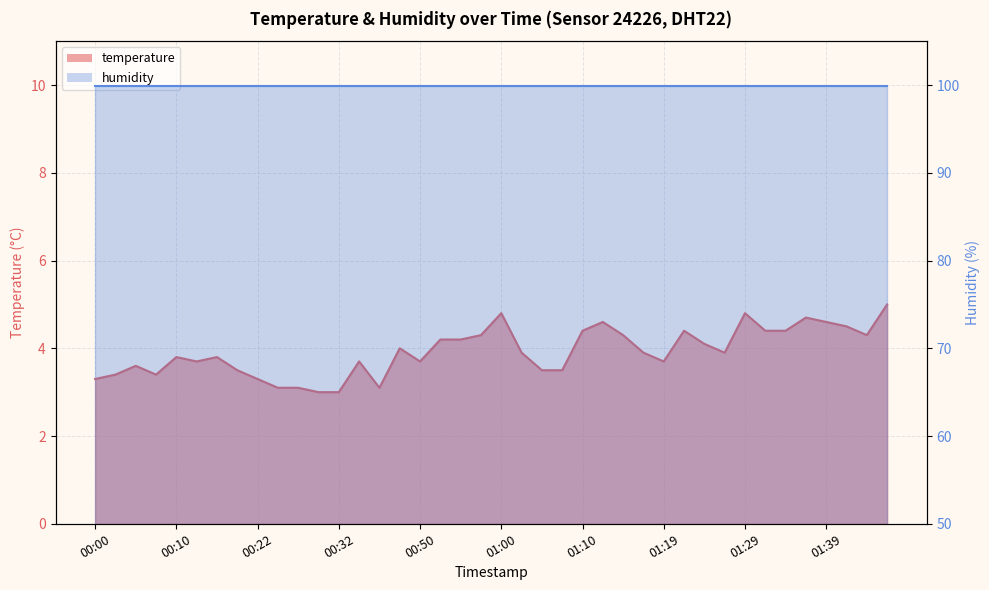

What is the difference between the maximum and second lowest values?

2.0